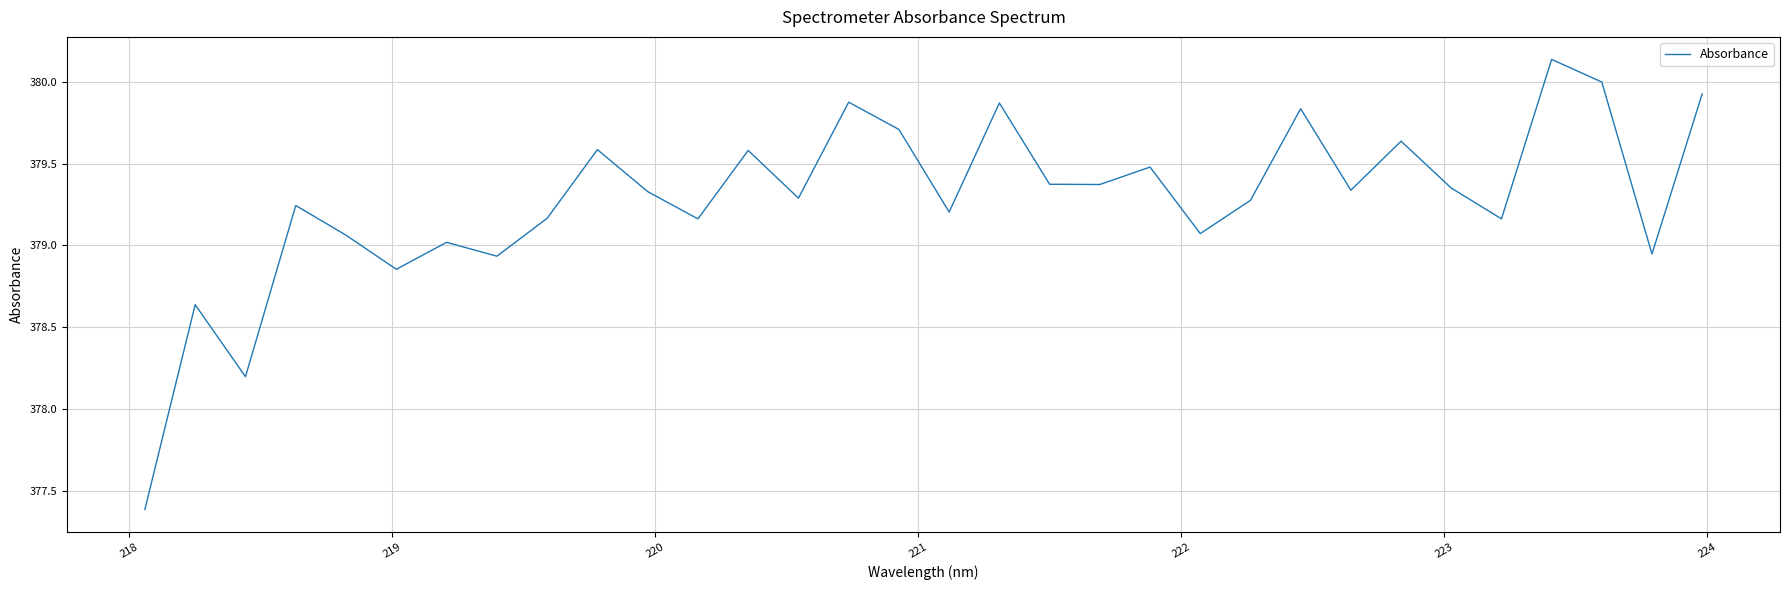

What is the difference between the maximum and minimum values?

2.8